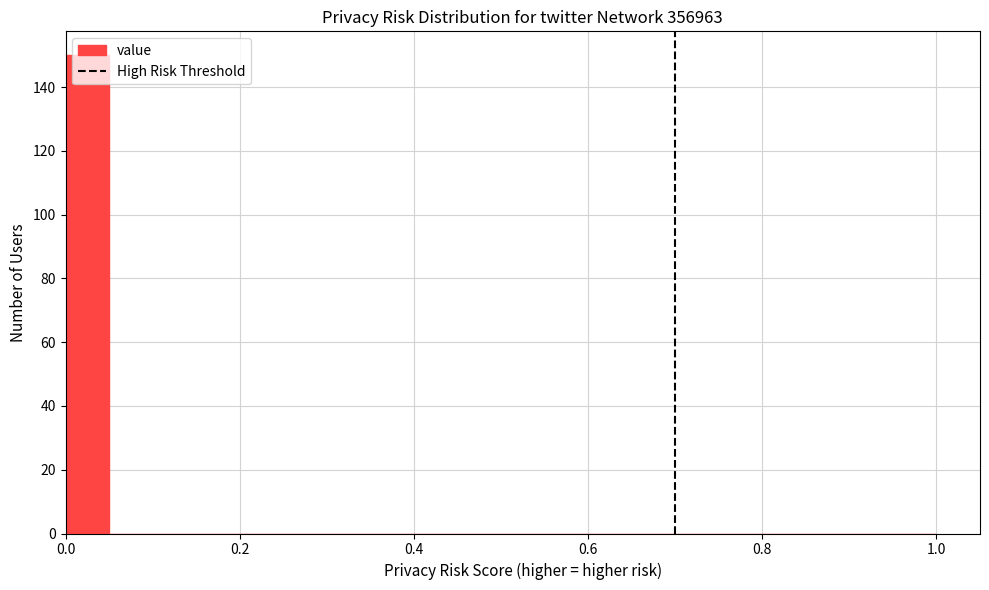

Read against the x-axis, roughly where is the centre of the tallest bar?

0.02